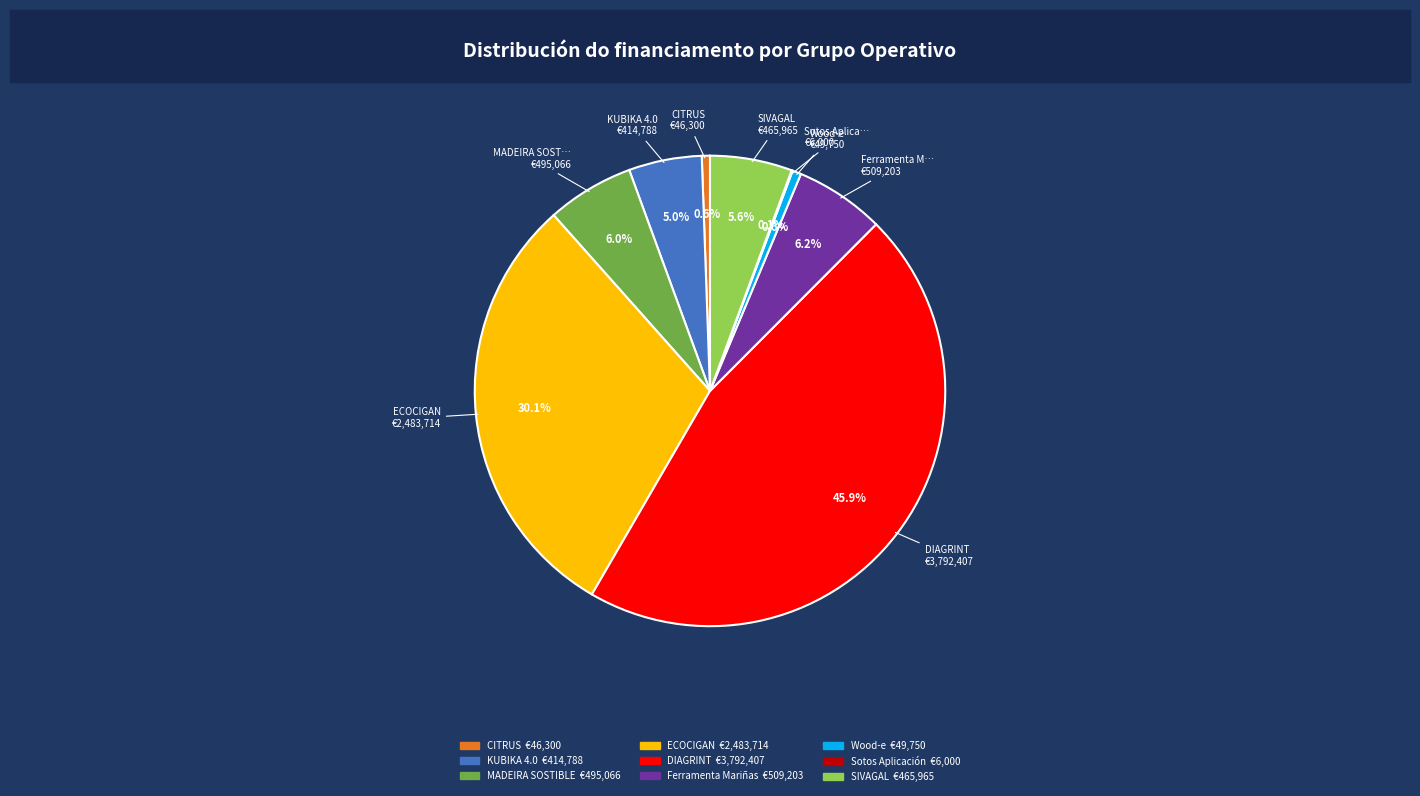

Is it true that MADEIRA SOSTIBLE is 6% of the pie?

True